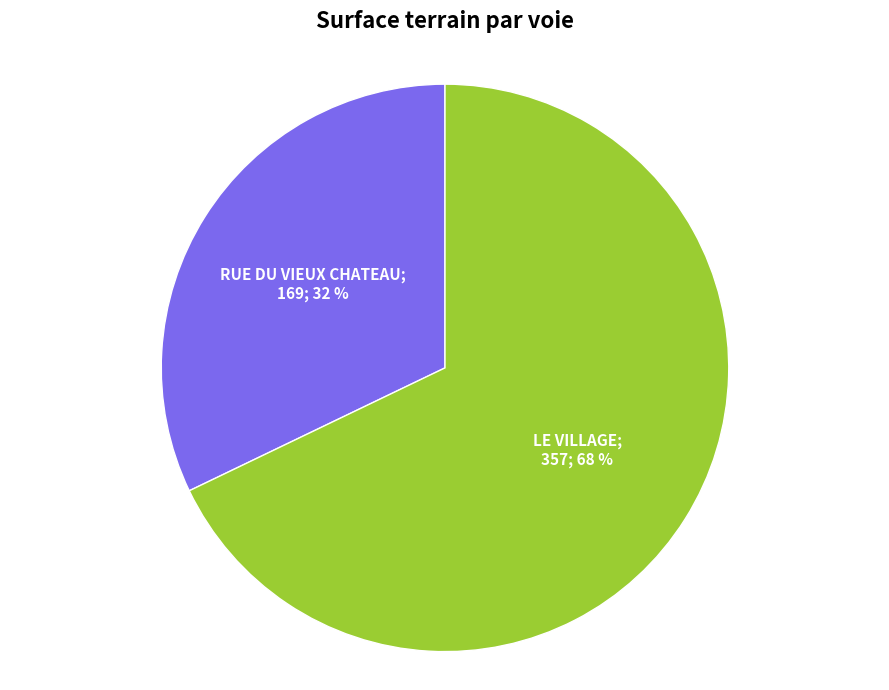

To the nearest percent, what is the average slice percentage?

50%